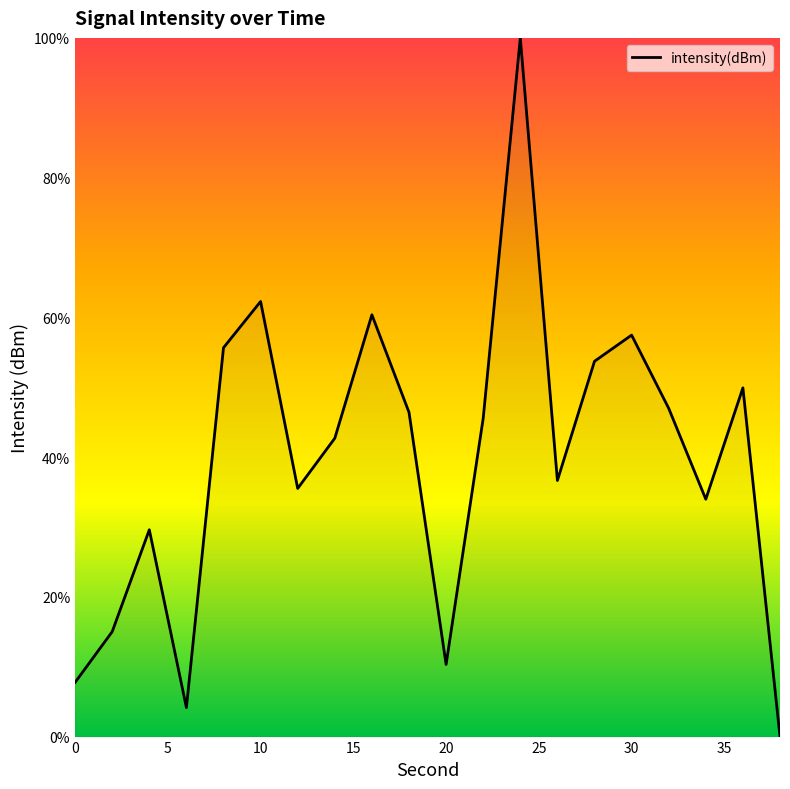

What is the maximum value shown in the chart?

100.0